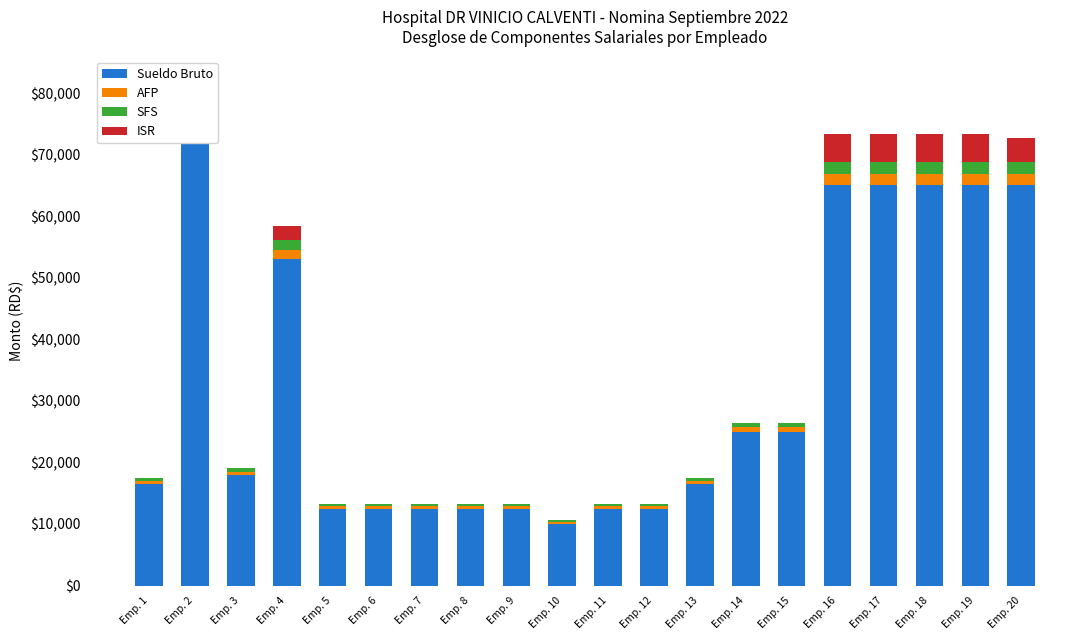

How many categories are shown in the chart?

20